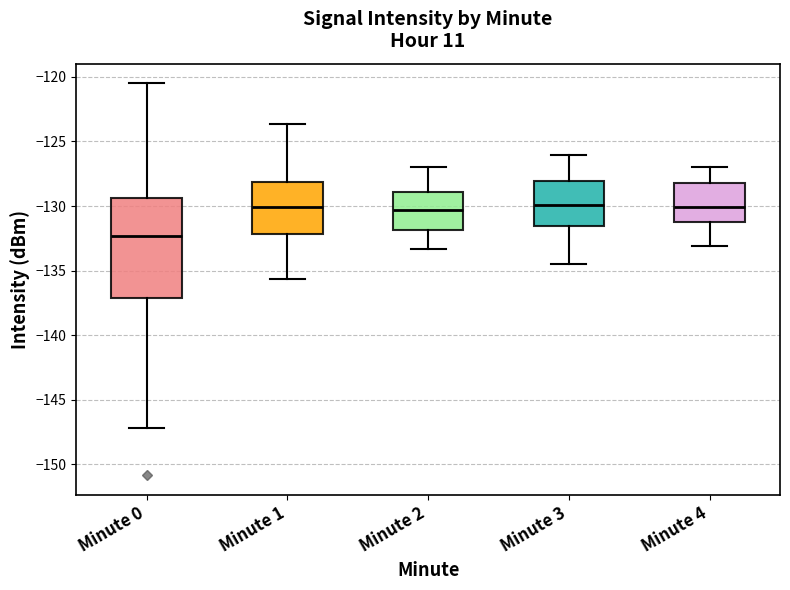

Reading left to right, transcribe this box plot: for each box, give where its median line is, the range the box spans, and where its two whiskers end, as read against the y-axis. The values are not printed on the chart, so give them approximately, as read against the axis.

Minute 0: median -132.5, box -137.0 to -129.5, whiskers -147.0 to -120.5
Minute 1: median -130.0, box -132.0 to -128.0, whiskers -135.5 to -123.5
Minute 2: median -130.5, box -132.0 to -129.0, whiskers -133.5 to -127.0
Minute 3: median -130.0, box -131.5 to -128.0, whiskers -134.5 to -126.0
Minute 4: median -130.0, box -131.0 to -128.0, whiskers -133.0 to -127.0